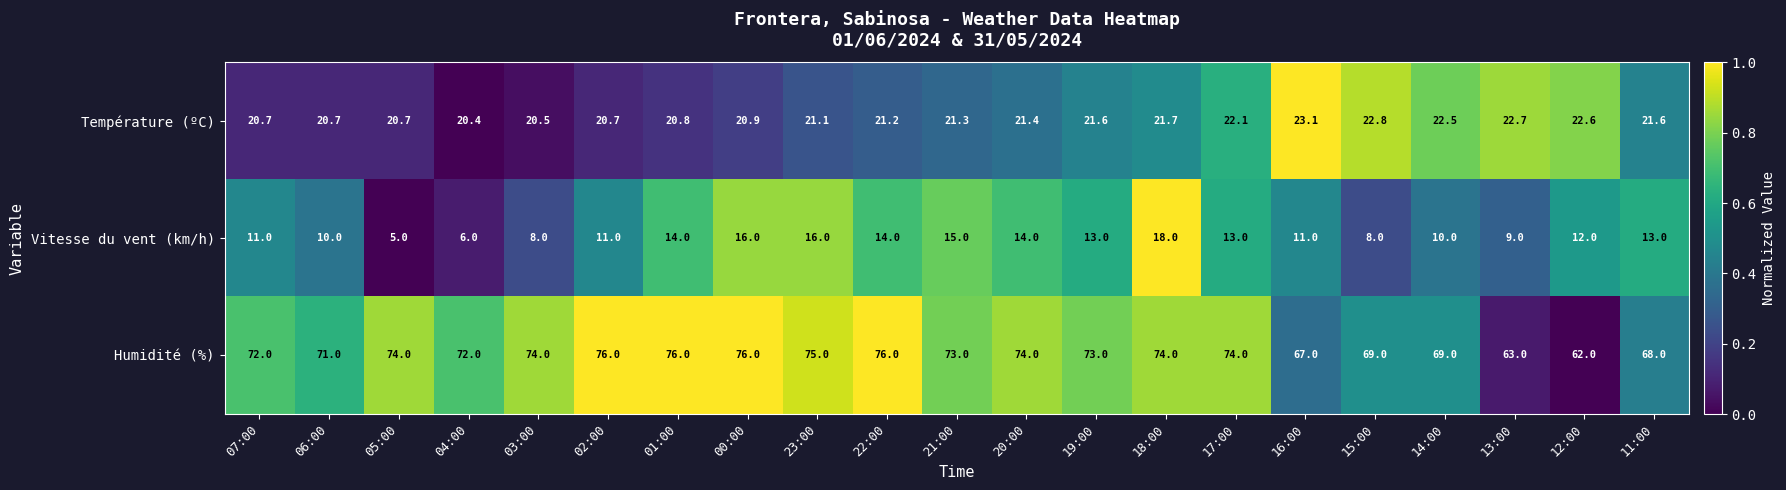

What is the difference between the highest and lowest values at 01:00?

62.0